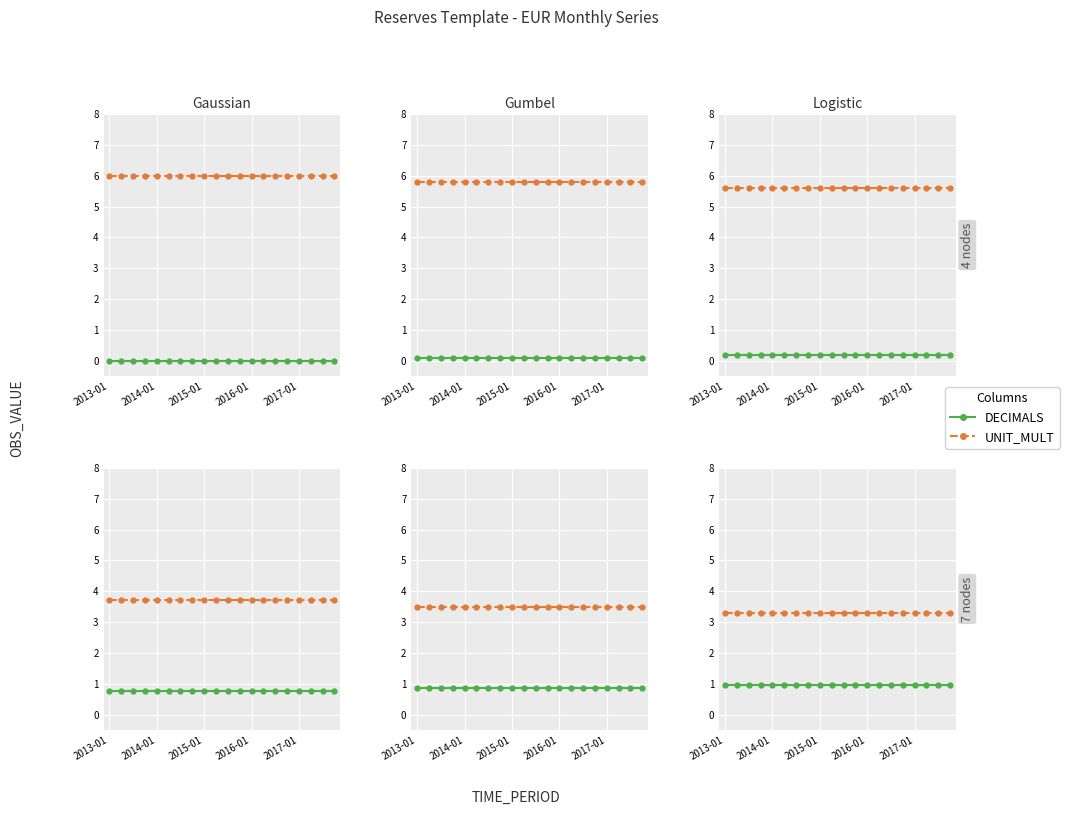

Is the value of UNIT_MULT at 9 greater than the value of DECIMALS at 2014-01?

Yes